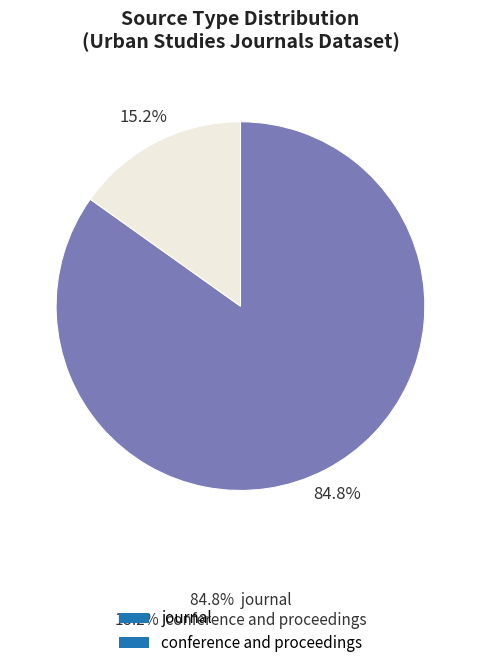

Approximately how many times larger is the value at conference and proceedings compared to journal?

0.2